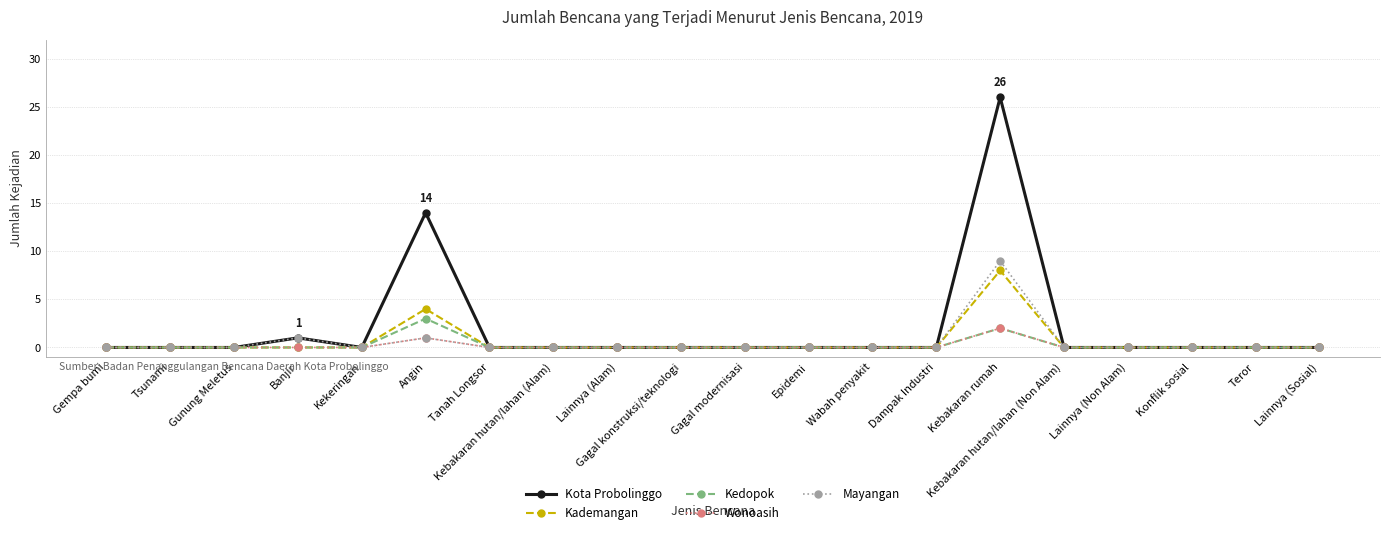

Is this an area chart (filled region under the line)?

No